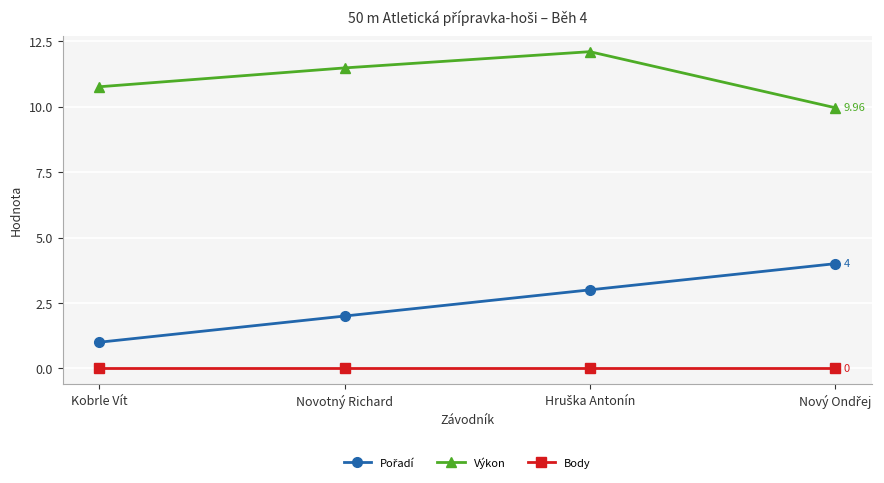

What is the difference between the maximum and minimum values in the Výkon series?

2.1